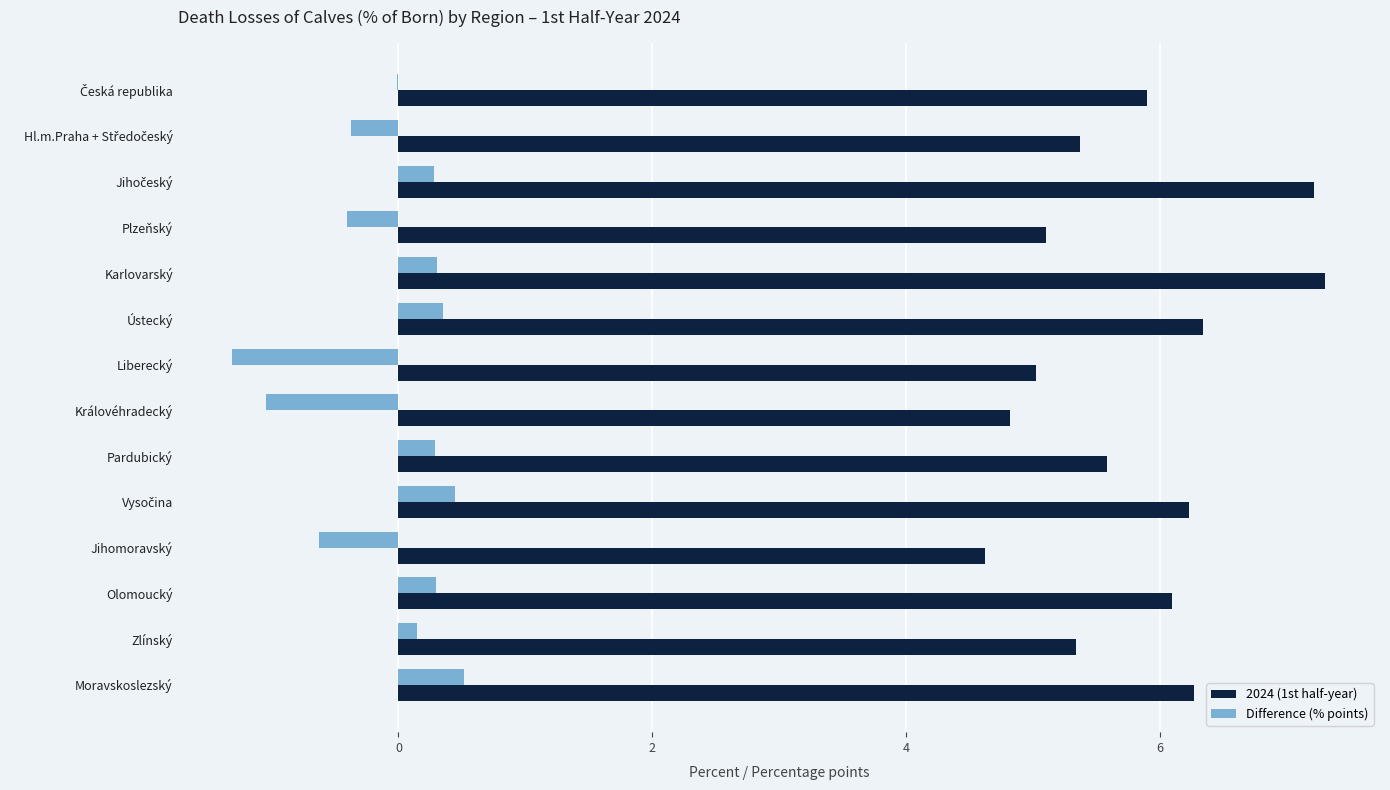

Which series has the largest total across all categories?

2024 (1st half-year)